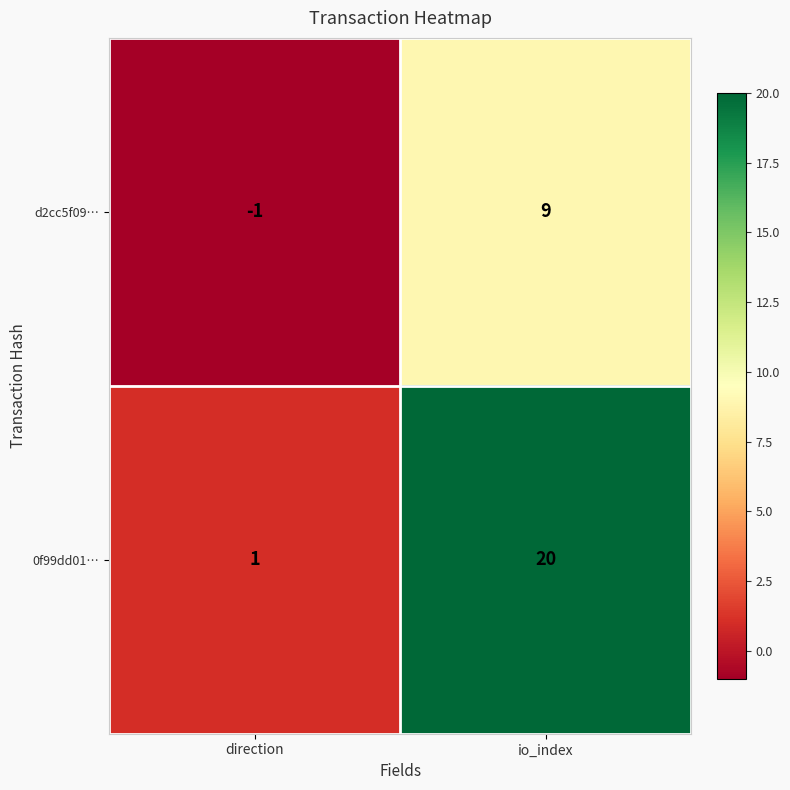

What is the total value across all series at io_index?

29